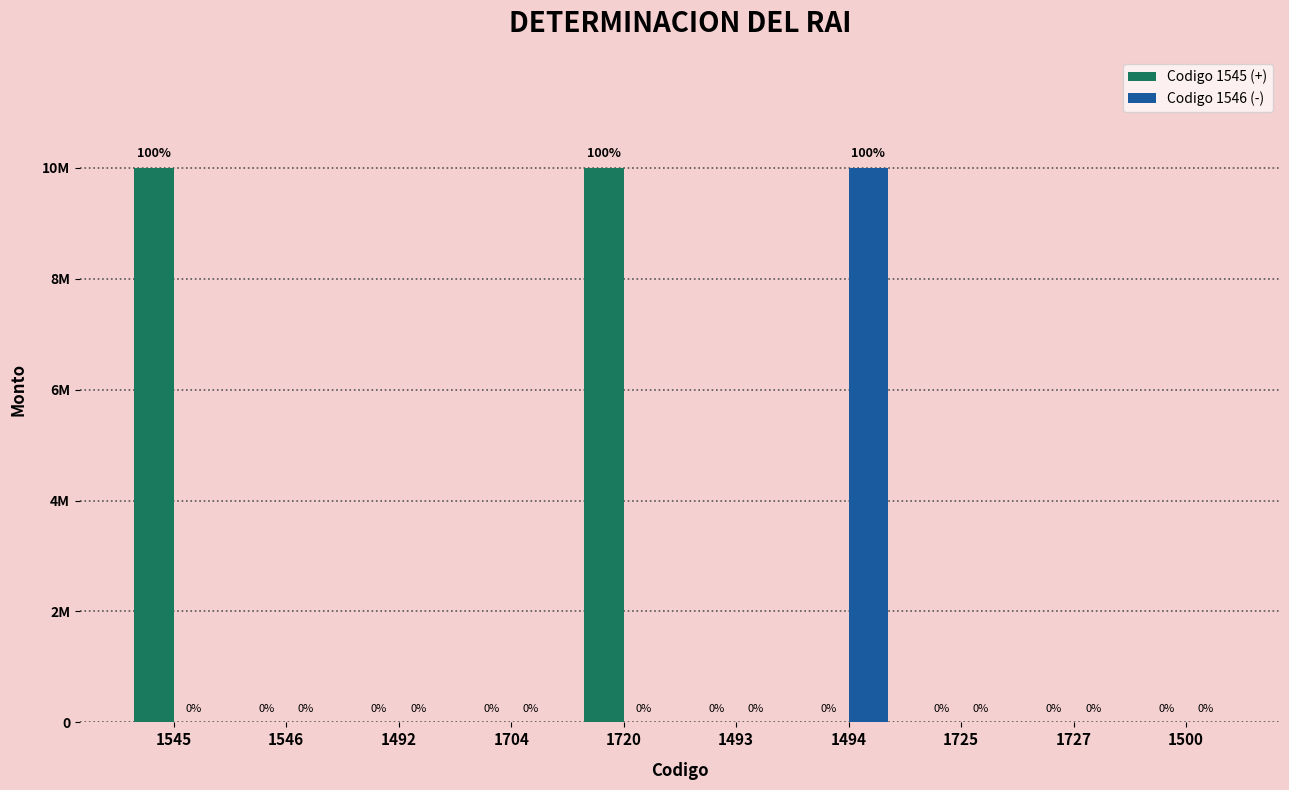

What position from the left is 1720?

5